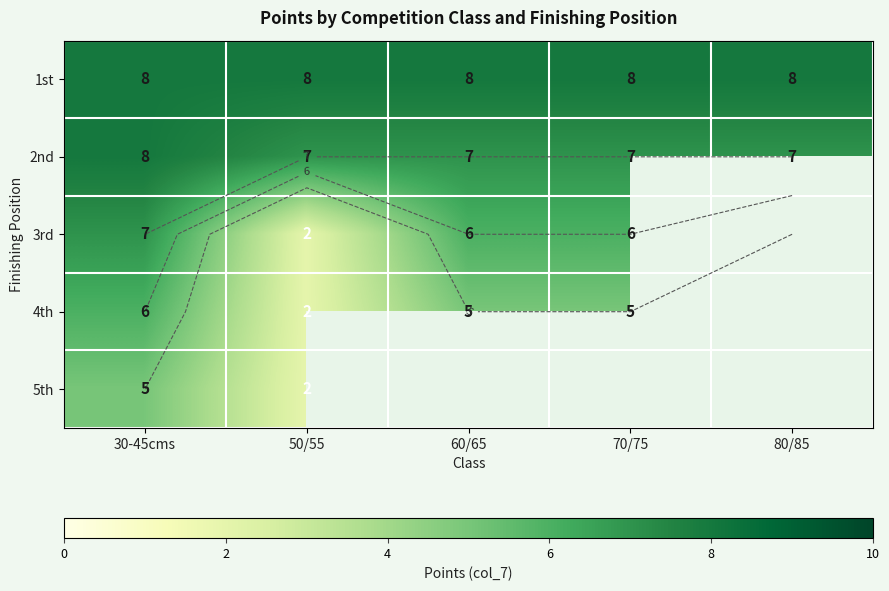

Which series has the largest range (max minus min)?

3rd